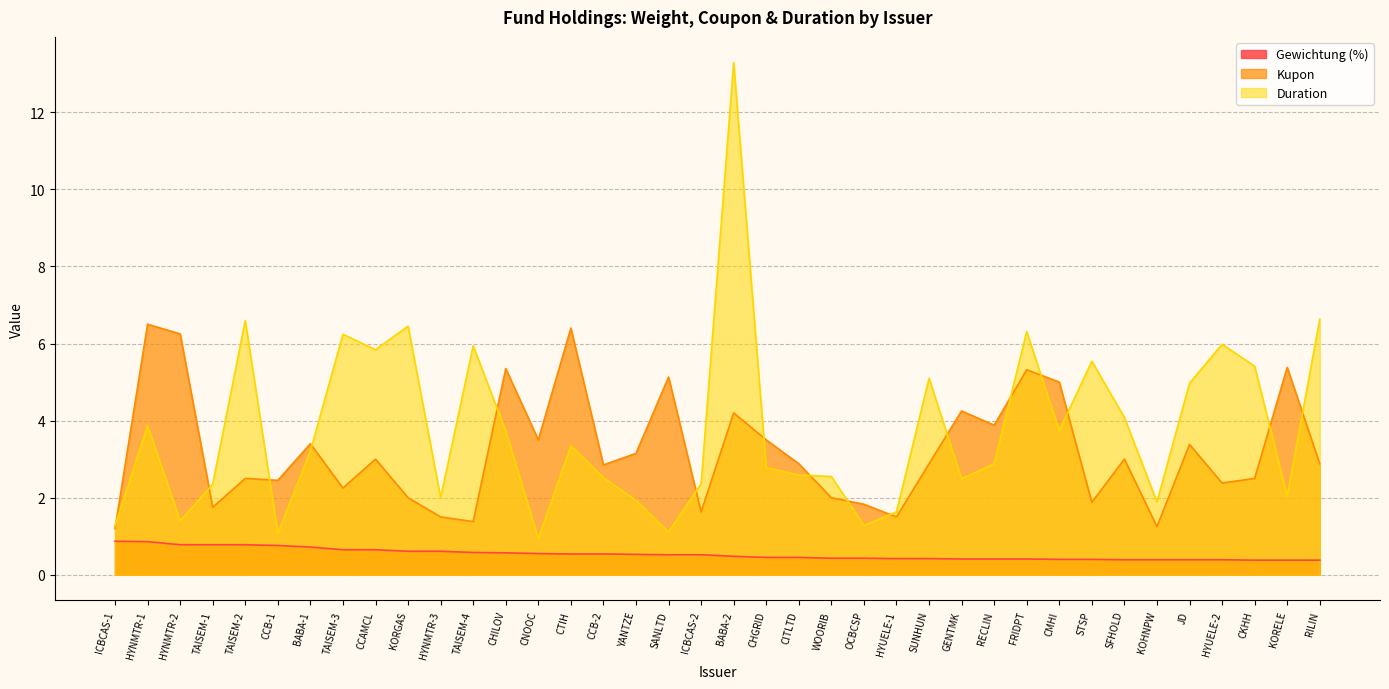

At RECLIN, list the series in order from smallest to largest.

Gewichtung (%), Duration, Kupon